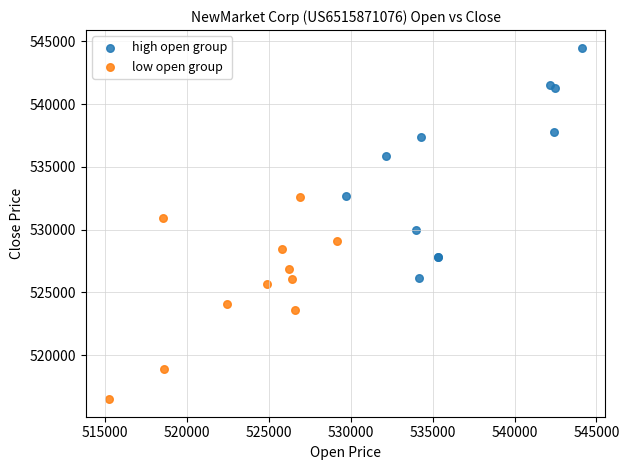

Which series has the largest Y range (max minus min)?

high open group